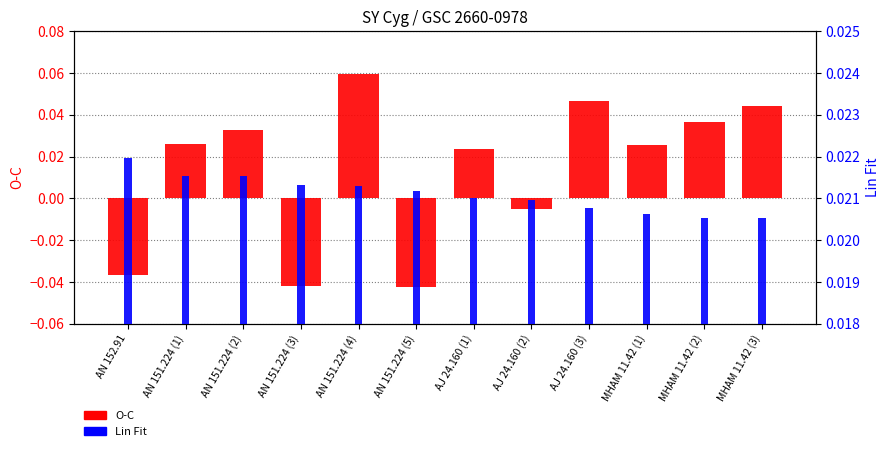

How many bars are there in each group?

2